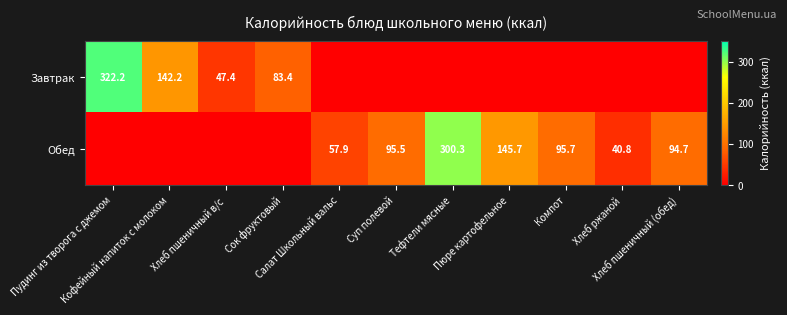

What is the sum of all Завтрак values?

595.2